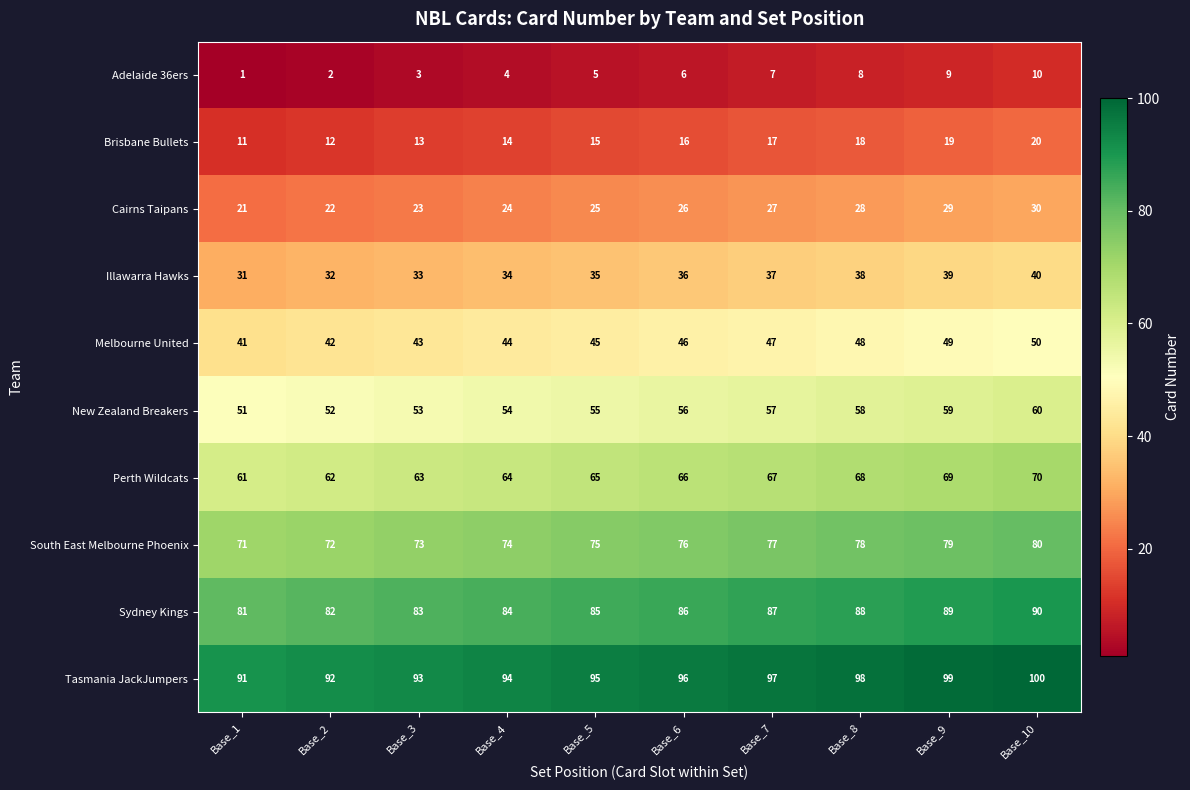

At which category is the sum across all series the highest?

Base_10